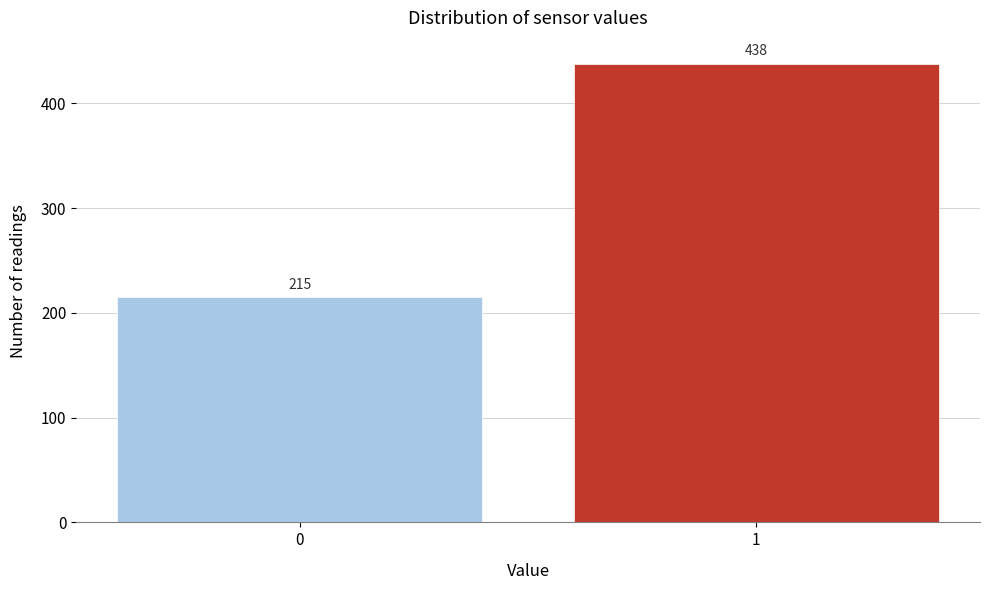

Reading right to left, list all the values displayed in this chart.

438	215